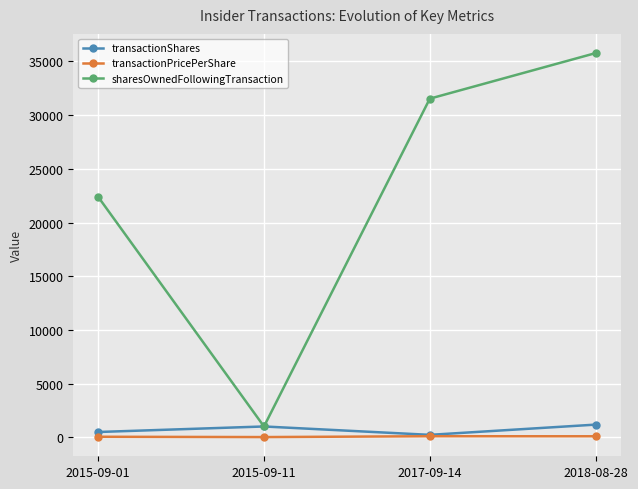

What is the difference between the highest and lowest values at 2015-09-11?

988.2